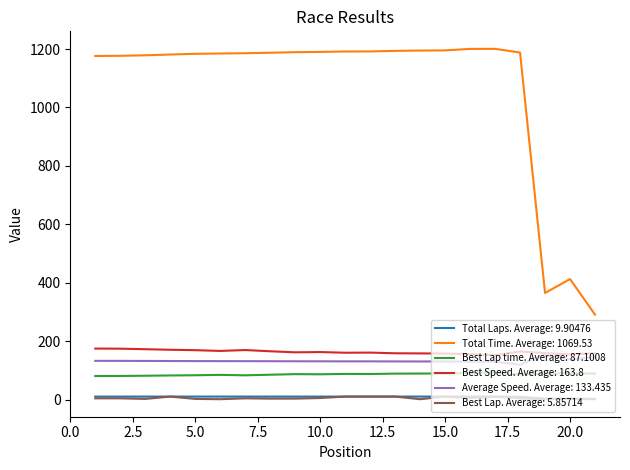

Which series has the largest total across all categories?

Total Time. Average: 1069.53